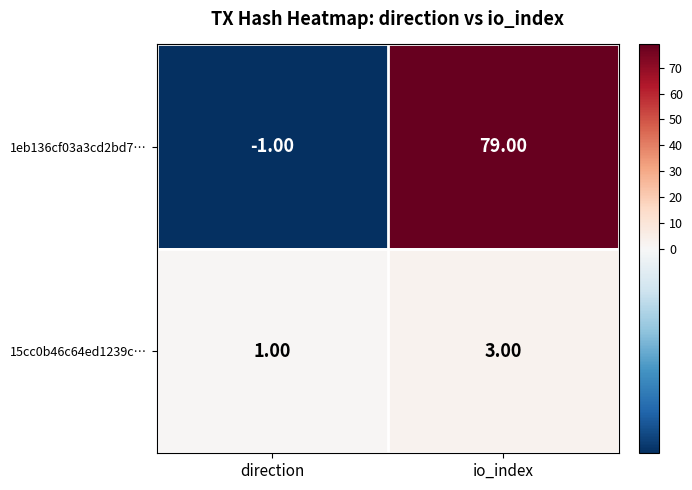

At which category does the chart reach its minimum across all series?

direction